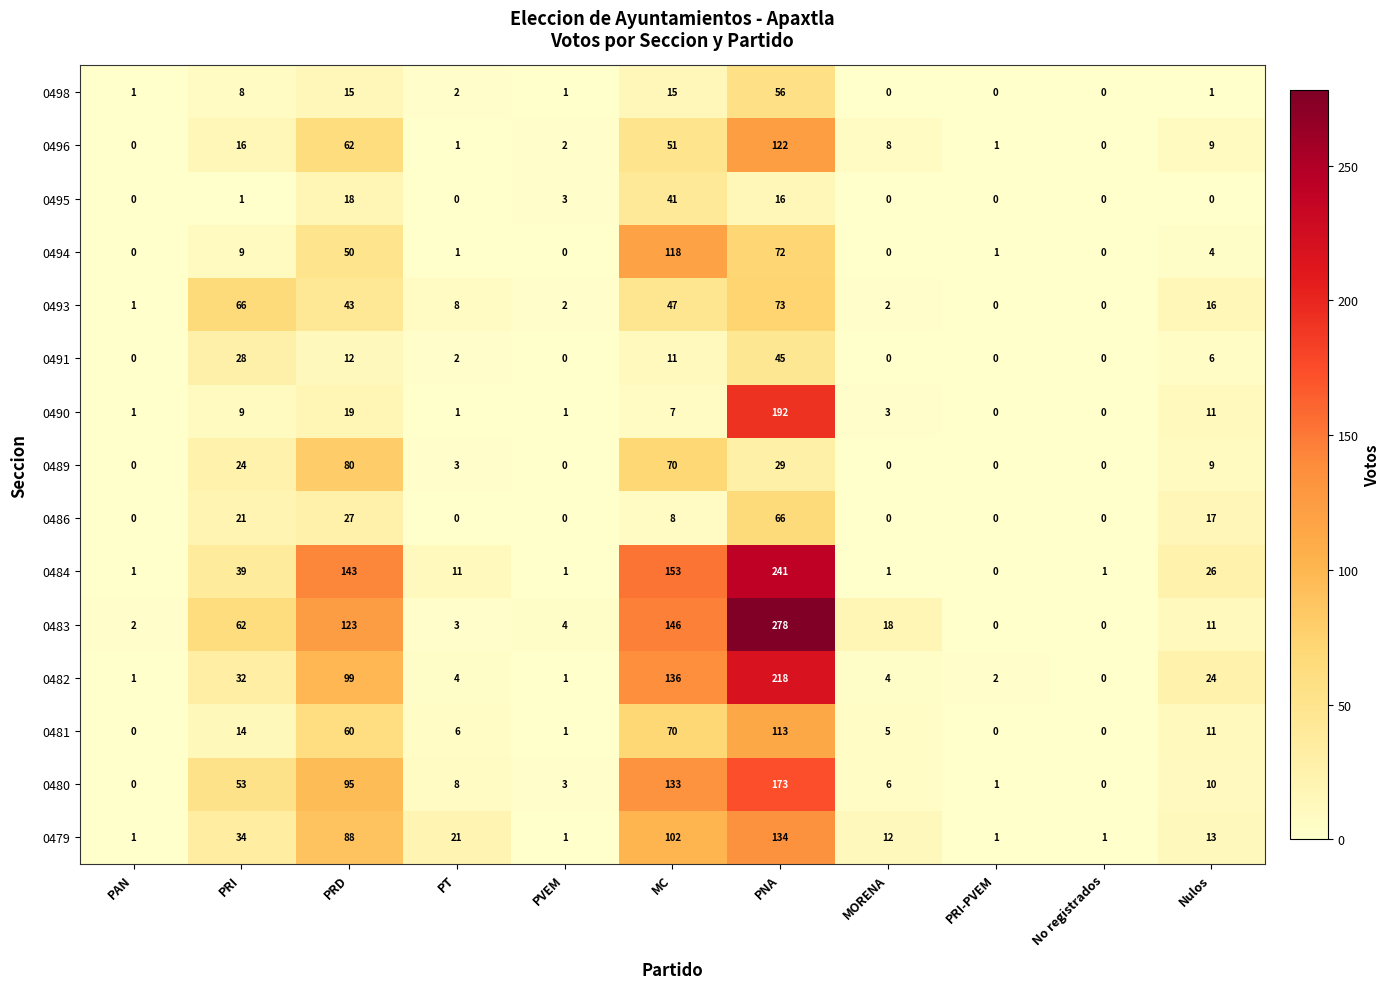

How many distinct data groups are displayed?

15